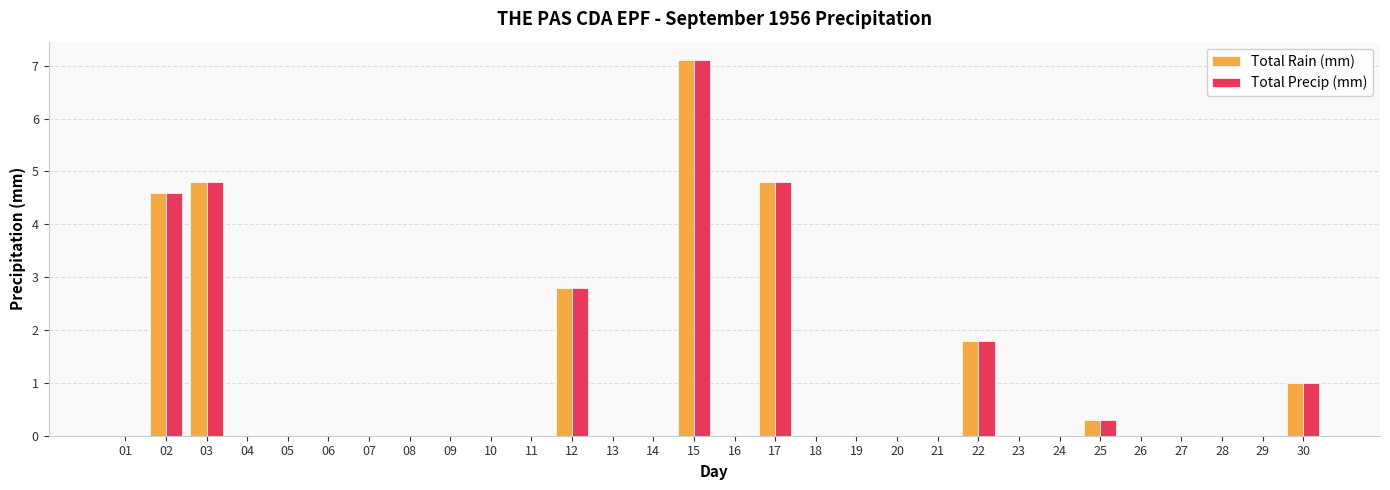

What is the average value of the Total Precip (mm) series?

0.9